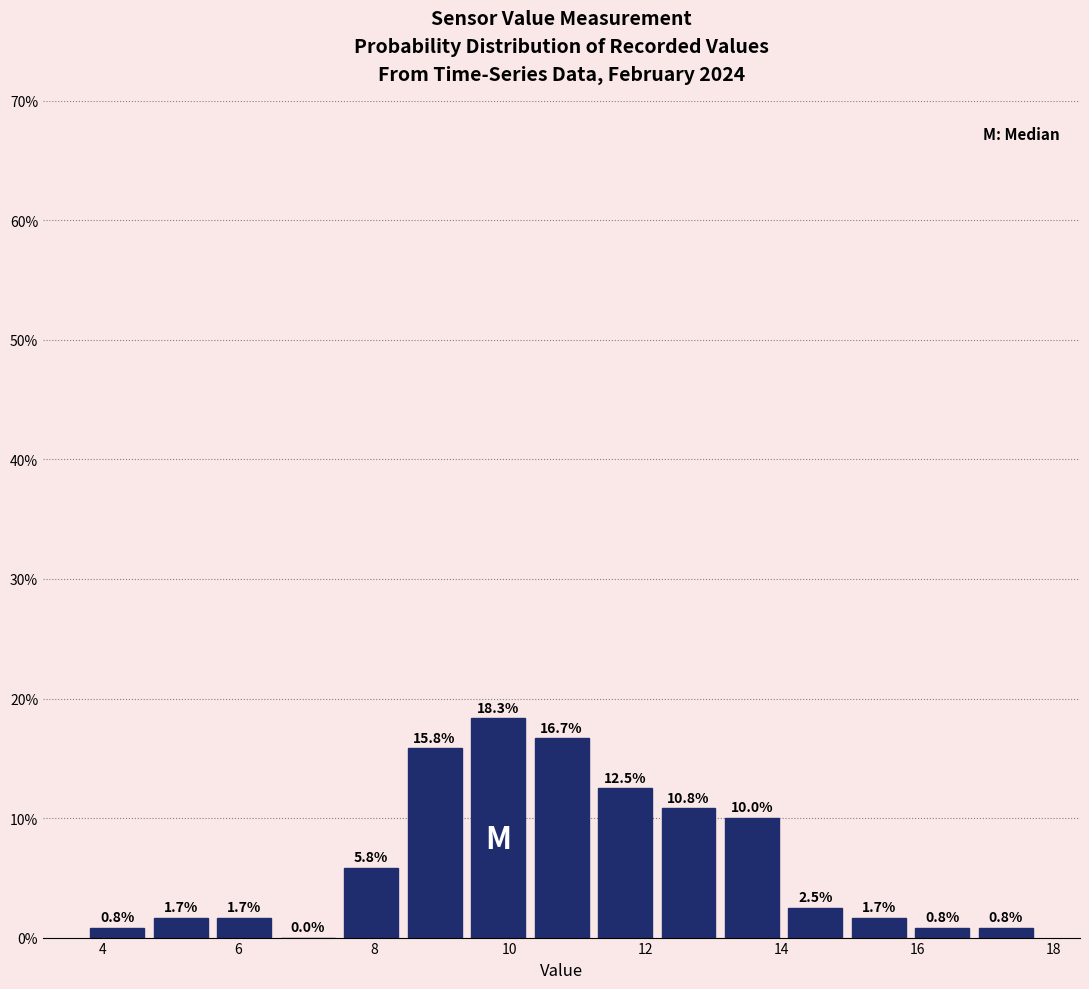

What is the height of the bar covering 4.6 to 5.6 on the x-axis? The bar edges are not printed on the chart, so give them approximately, as read against the axis.

1.7